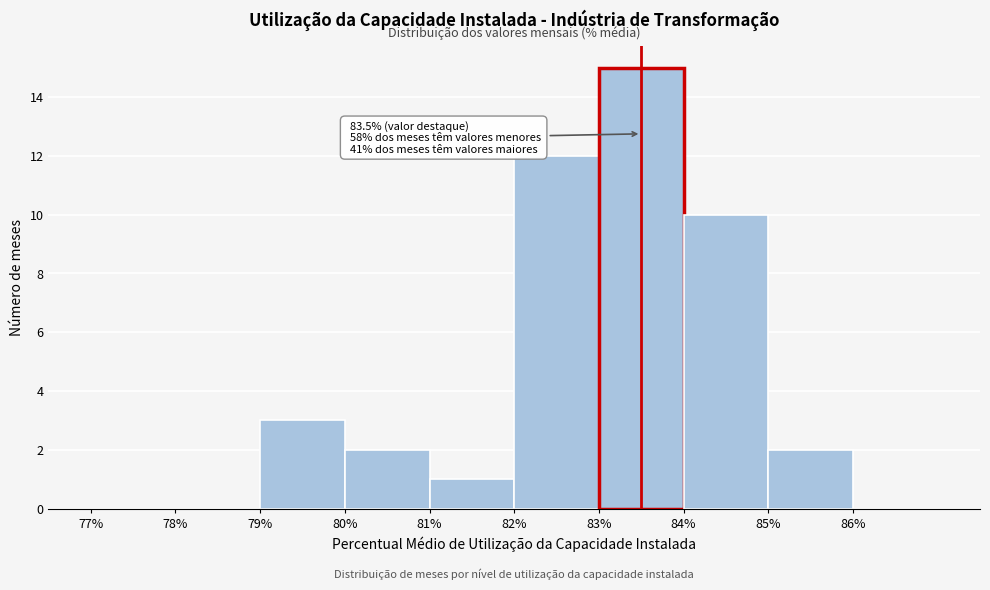

Which range on the x-axis has the tallest bar?

83 to 84